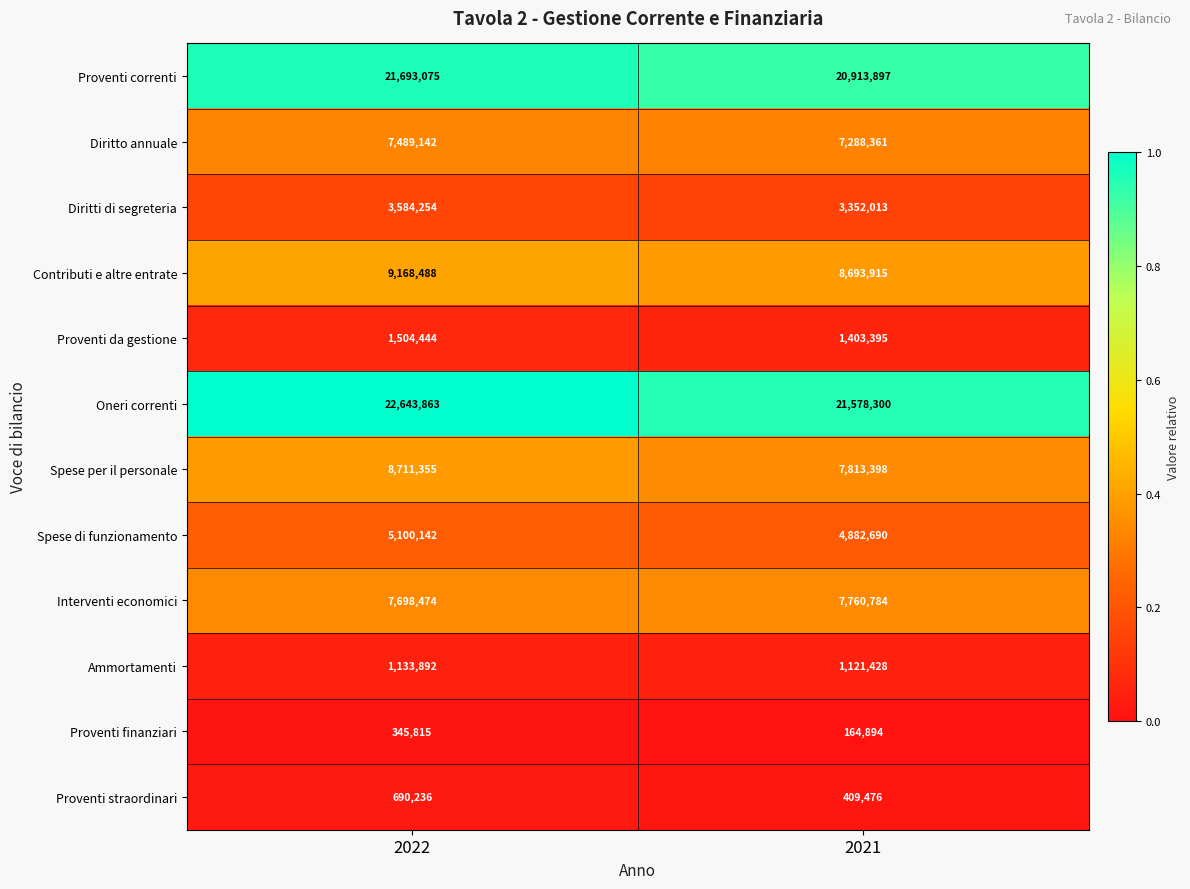

Which series has the largest total across all categories?

Oneri correnti